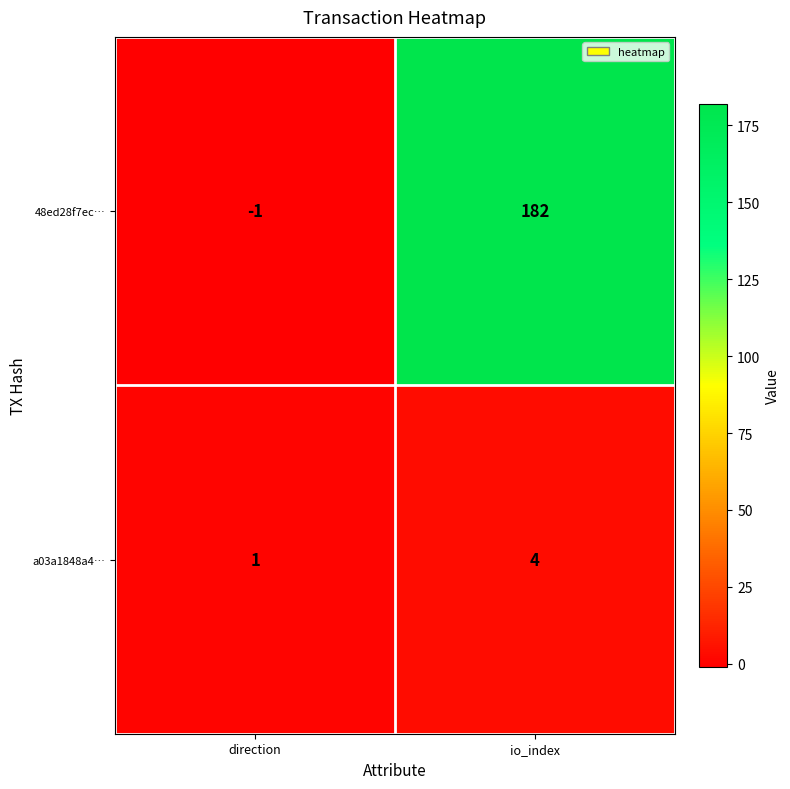

At which category is the sum across all series the highest?

io_index